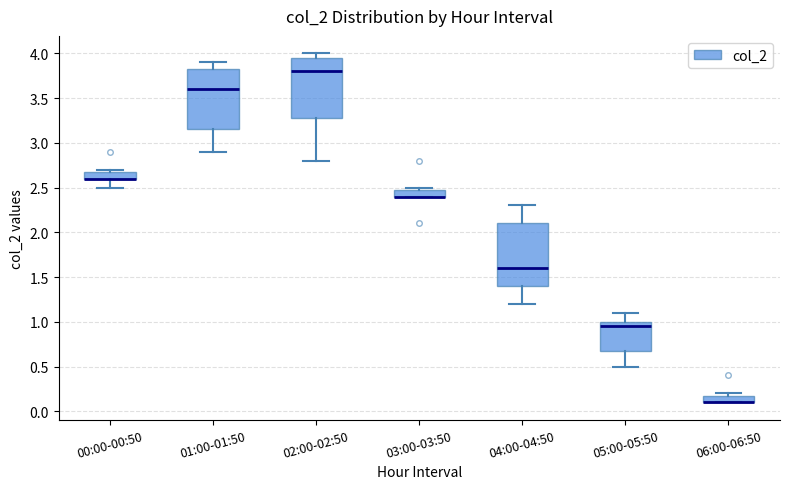

Reading left to right, transcribe this box plot: for each box, give where its median line is, the range the box spans, and where its two whiskers end, as read against the y-axis. The values are not printed on the chart, so give them approximately, as read against the axis.

00:00-00:50: median 2.60 (drawn on the box's lower edge), box 2.60 to 2.70, whiskers 2.50 to 2.70 (just above the box's upper edge)
01:00-01:50: median 3.60, box 3.15 to 3.85, whiskers 2.90 to 3.90
02:00-02:50: median 3.80, box 3.30 to 3.95, whiskers 2.80 to 4.00
03:00-03:50: median 2.40 (drawn on the box's lower edge), box 2.40 to 2.50, whiskers 2.40 to 2.50 (just above the box's upper edge)
04:00-04:50: median 1.60, box 1.40 to 2.10, whiskers 1.20 to 2.30
05:00-05:50: median 0.95, box 0.70 to 1.00, whiskers 0.50 to 1.10
06:00-06:50: median 0.10 (drawn on the box's lower edge), box 0.10 to 0.20, whiskers 0.10 to 0.20 (just above the box's upper edge)